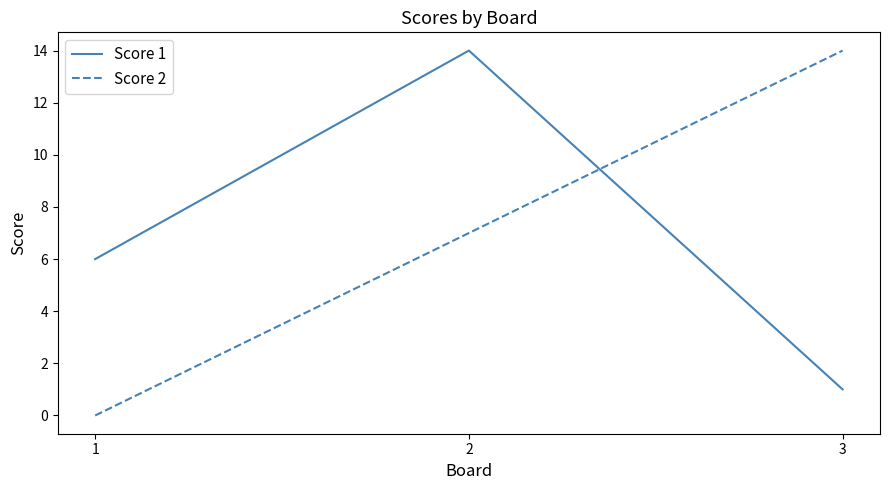

Between 1 and 3, which series saw the biggest shift?

Score 2